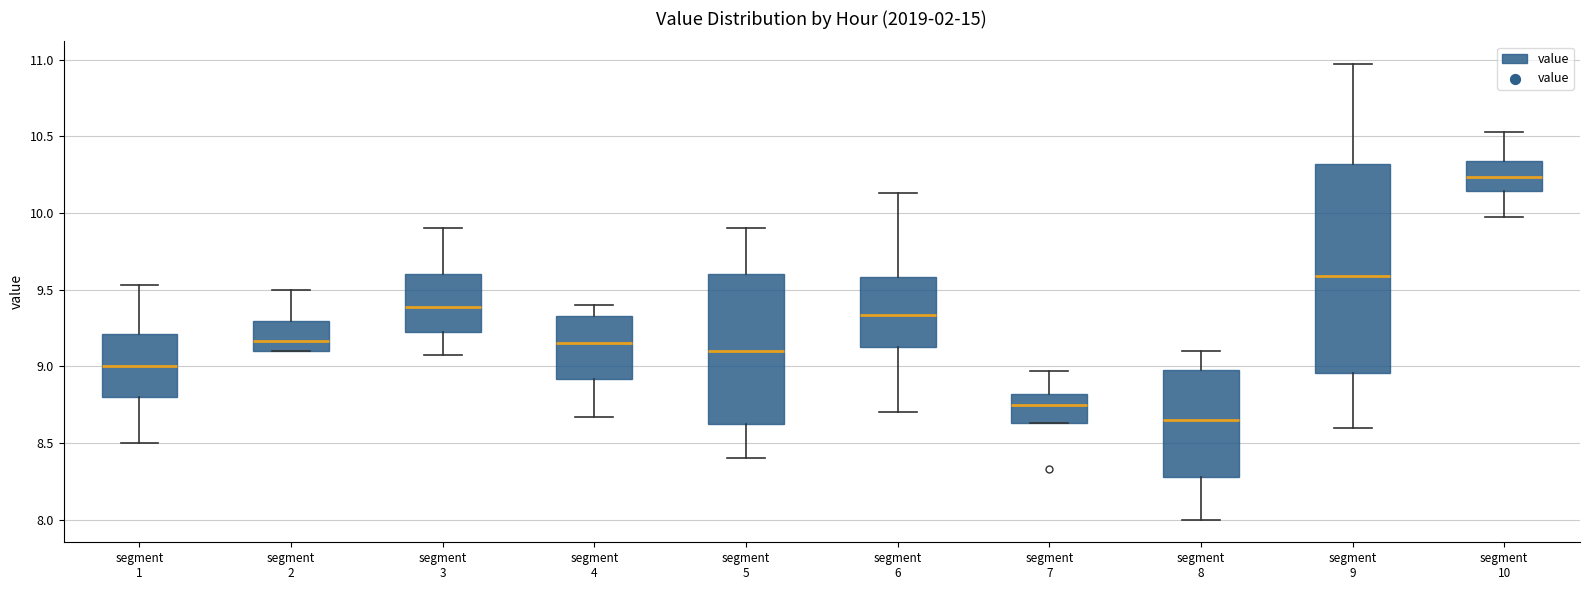

Which box is the tallest, from its lower edge to its upper edge?

segment 9